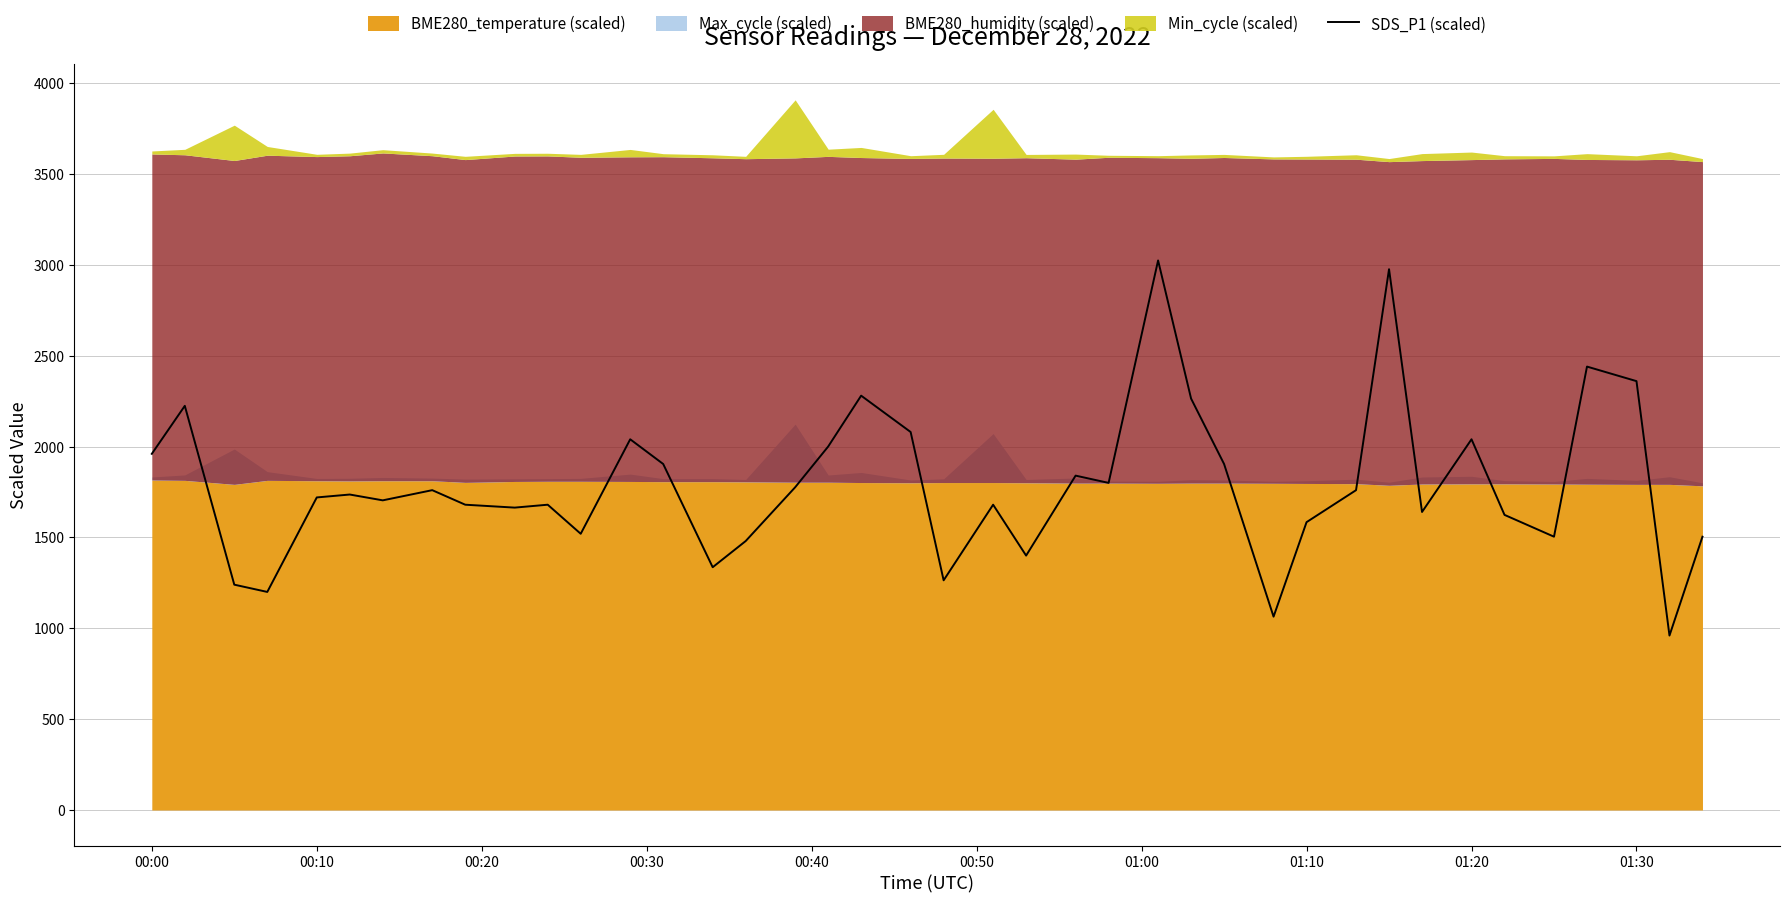

What is the minimum value for SDS_P1 (scaled)?

960.0